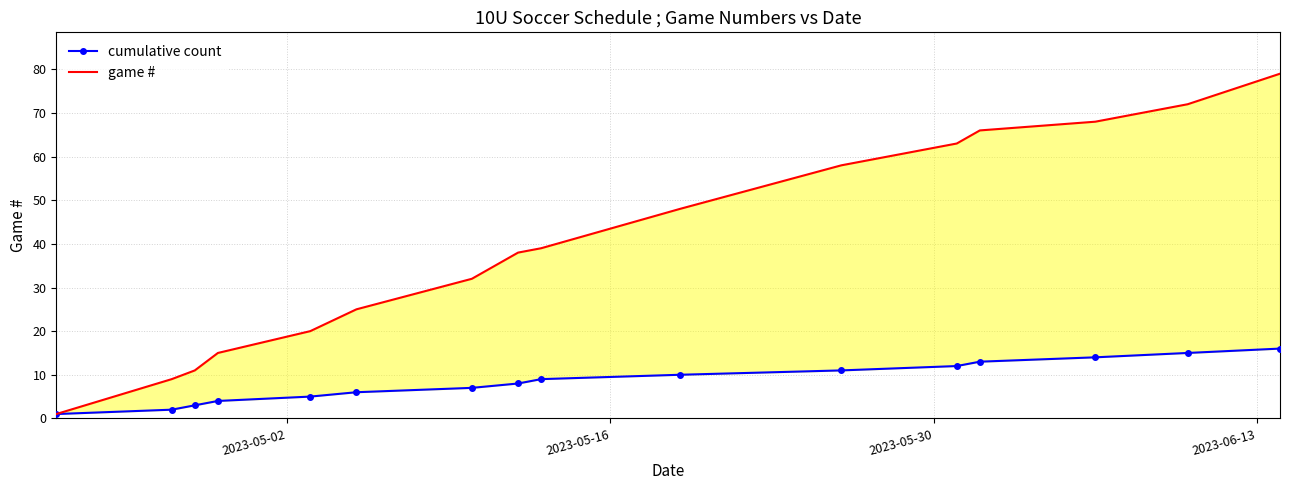

True or false: cumulative count and game # intersect in this chart.

False